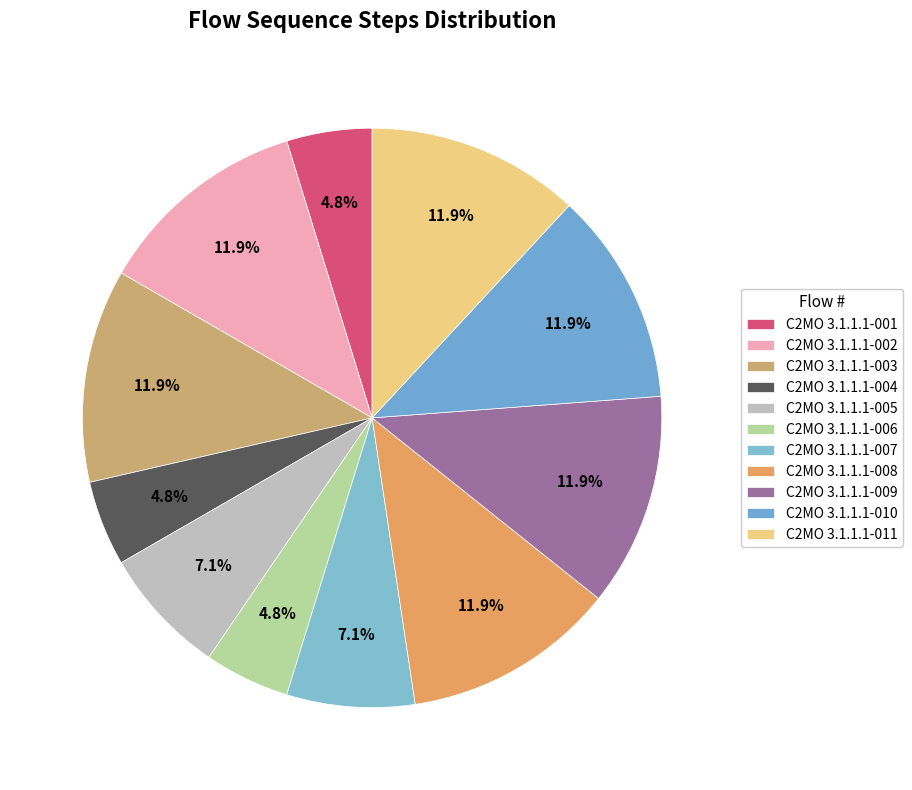

Is there any slice that represents more than half of the pie?

No